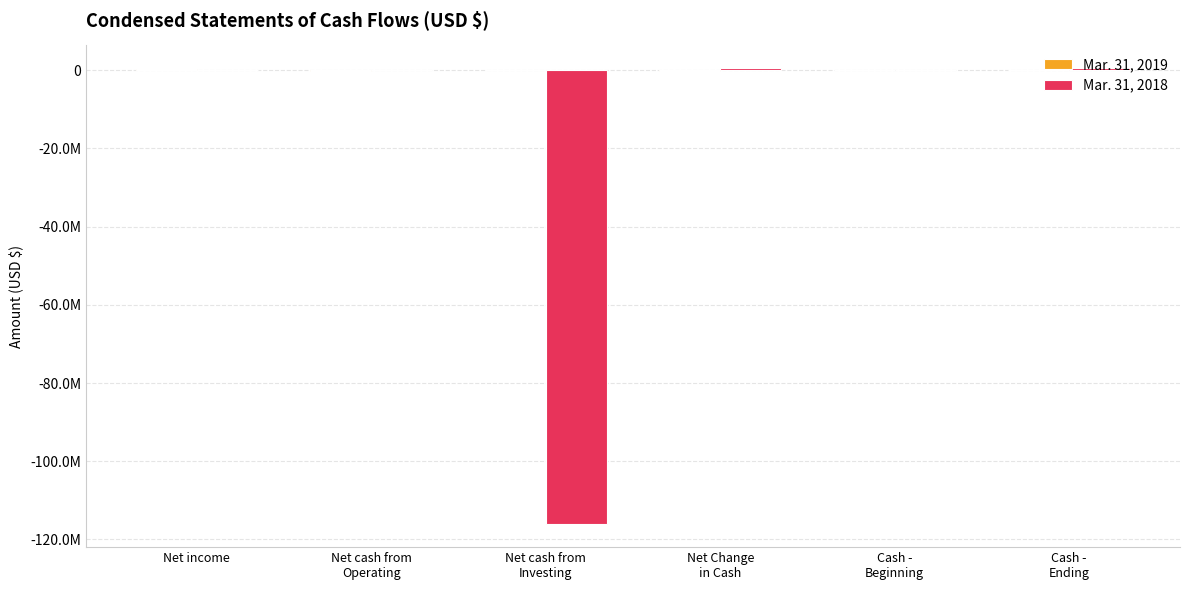

What is the average value of the Mar. 31, 2018 series?

-19175309